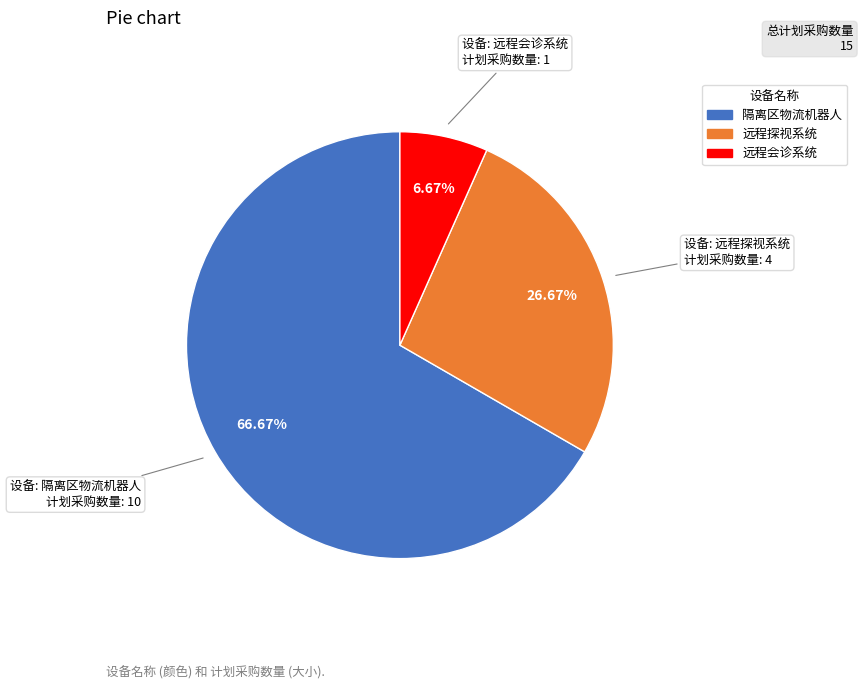

To the nearest percent, what percentage of the pie is 远程探视系统?

27%